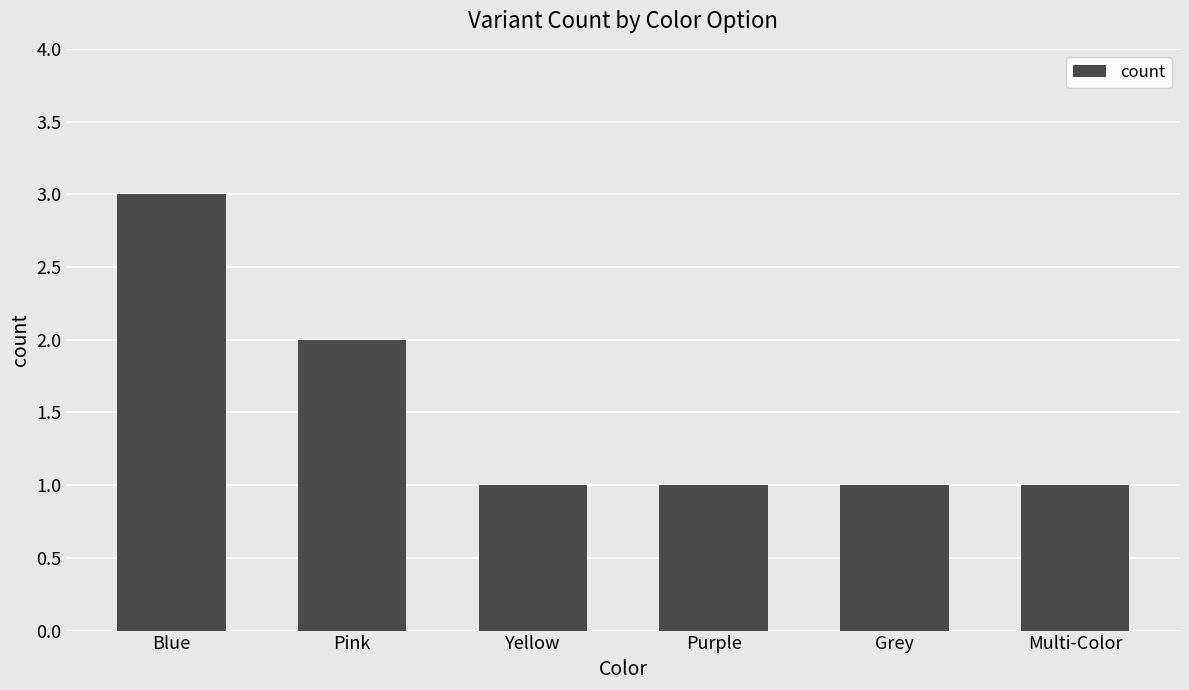

Between Pink and Multi-Color, which is larger?

Pink